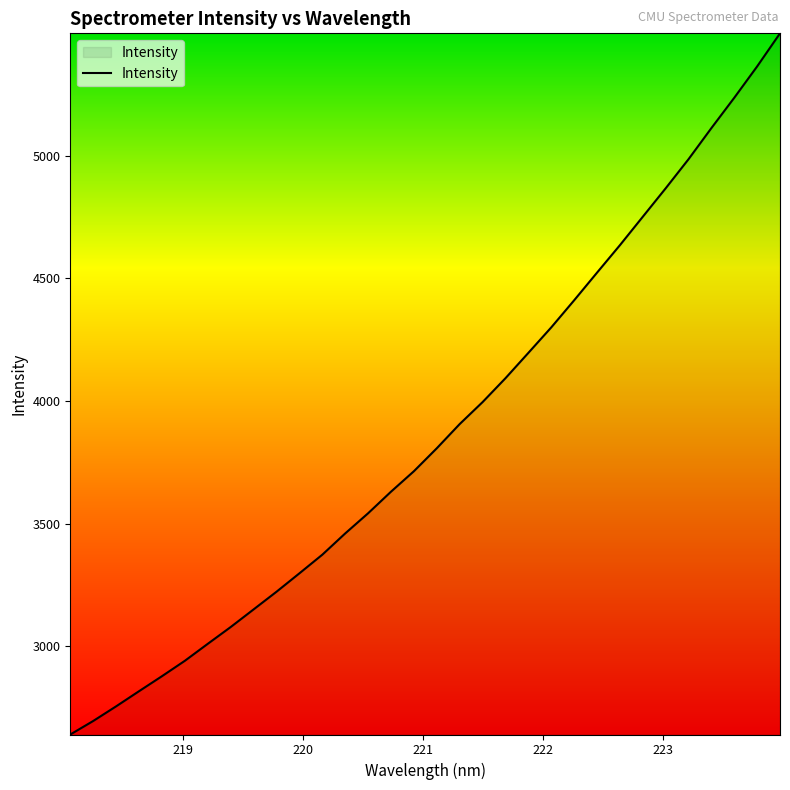

What is the smallest value displayed?

2639.7